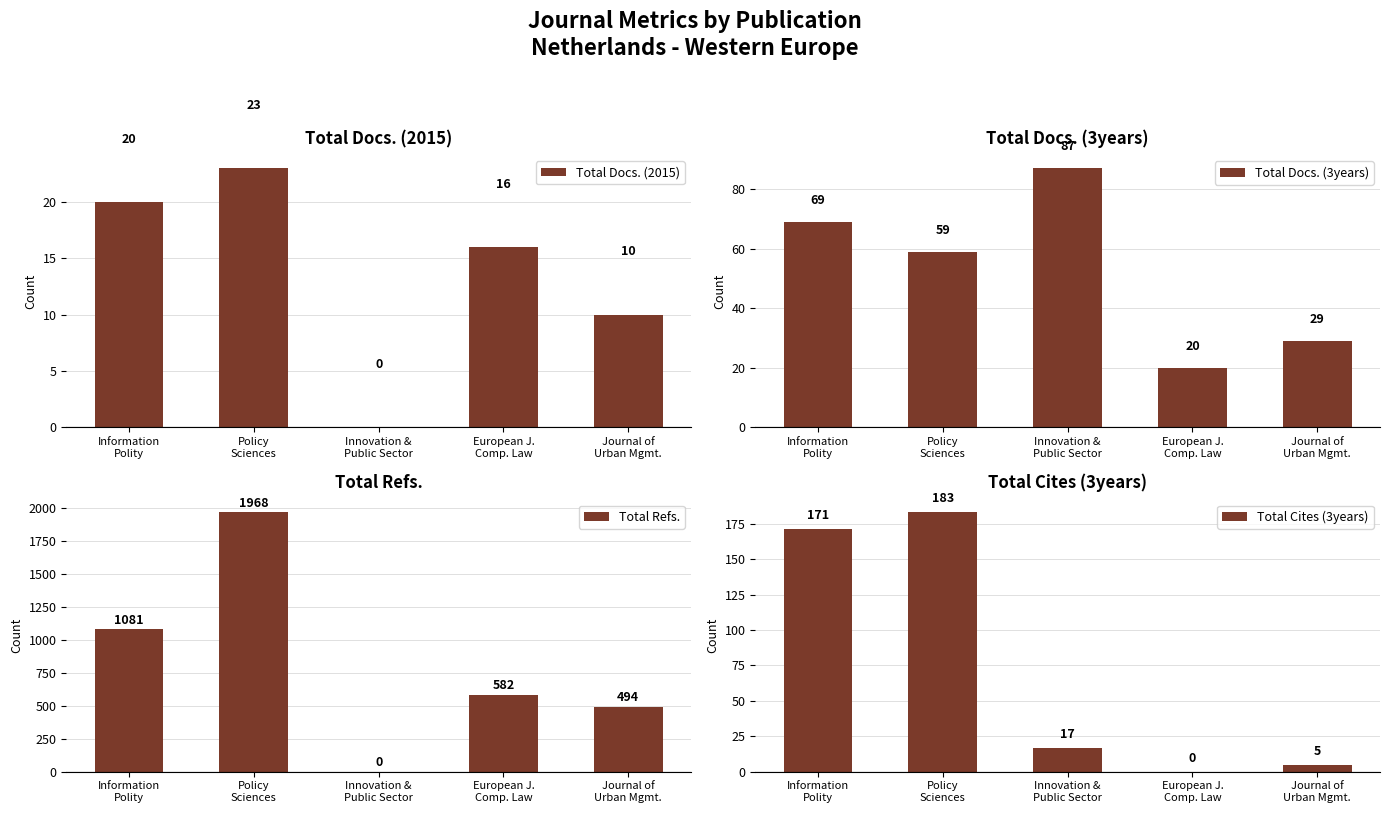

Reading left to right, extract all data points from this chart.

Total Docs. (2015): Information
Polity=20	Policy
Sciences=23	Innovation &
Public Sector=0	European J.
Comp. Law=16	Journal of
Urban Mgmt.=10
Total Docs. (3years): Information
Polity=69	Policy
Sciences=59	Innovation &
Public Sector=87	European J.
Comp. Law=20	Journal of
Urban Mgmt.=29
Total Refs.: Information
Polity=1081	Policy
Sciences=1968	Innovation &
Public Sector=0	European J.
Comp. Law=582	Journal of
Urban Mgmt.=494
Total Cites (3years): Information
Polity=171	Policy
Sciences=183	Innovation &
Public Sector=17	European J.
Comp. Law=0	Journal of
Urban Mgmt.=5